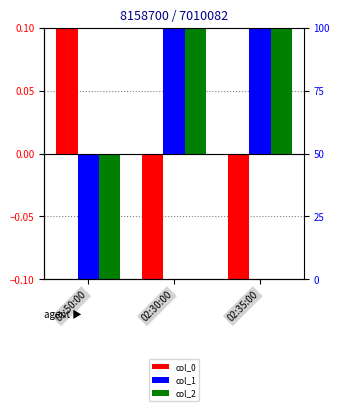

What is the difference between the col_0 values at 02:30:00 and 01:50:00?

0.2